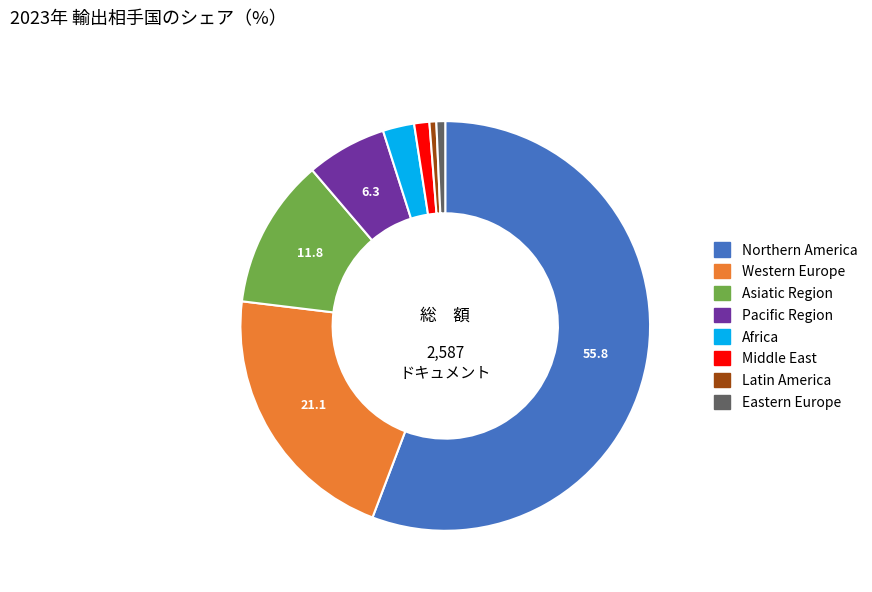

Does any single category account for the majority?

Yes